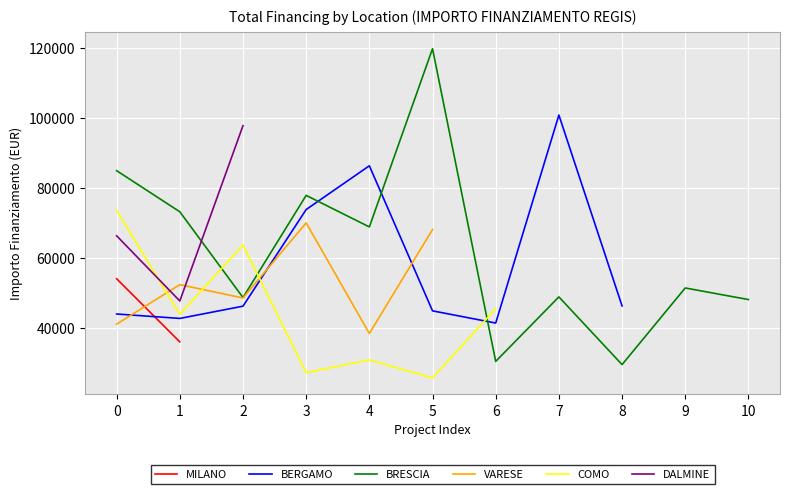

What is the highest value of the BERGAMO series?

100847.1